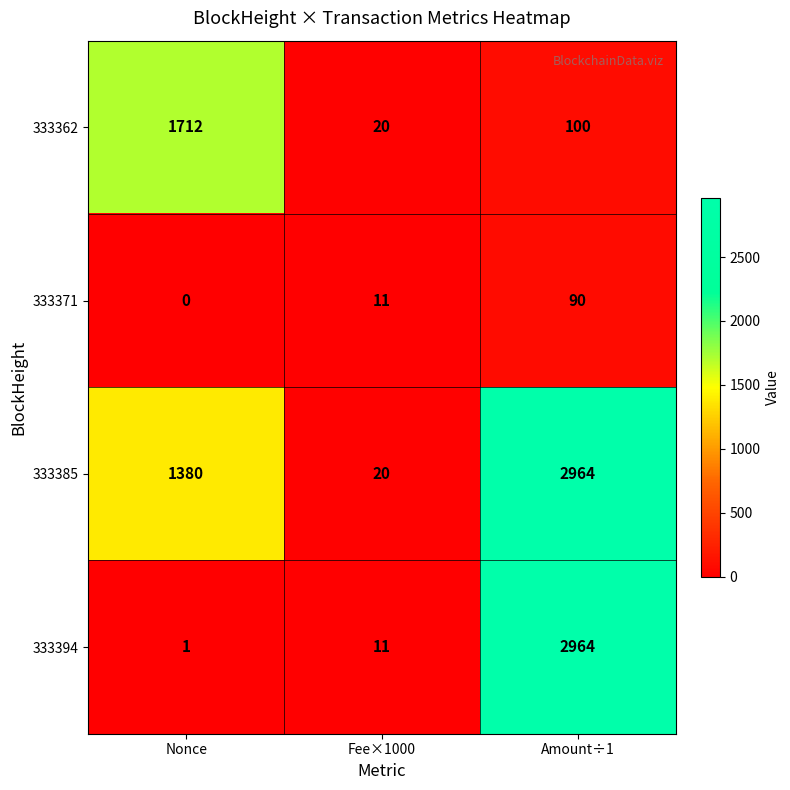

Which series changed the most between Nonce and Amount÷1?

333394